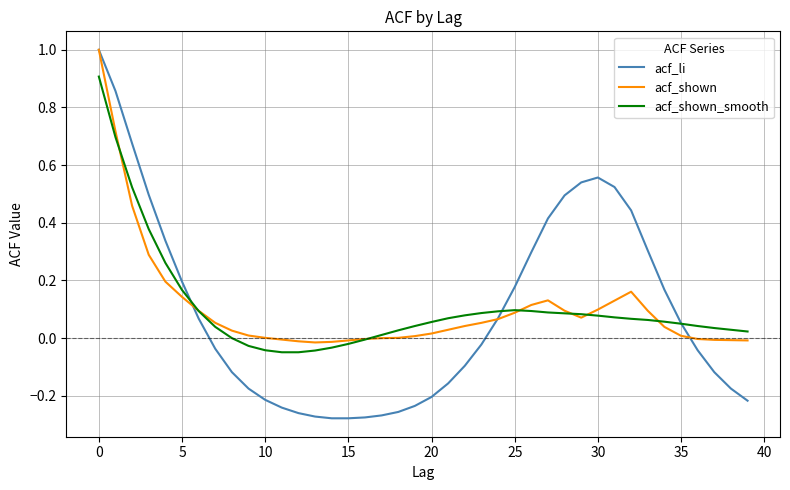

How many distinct data groups are displayed?

3